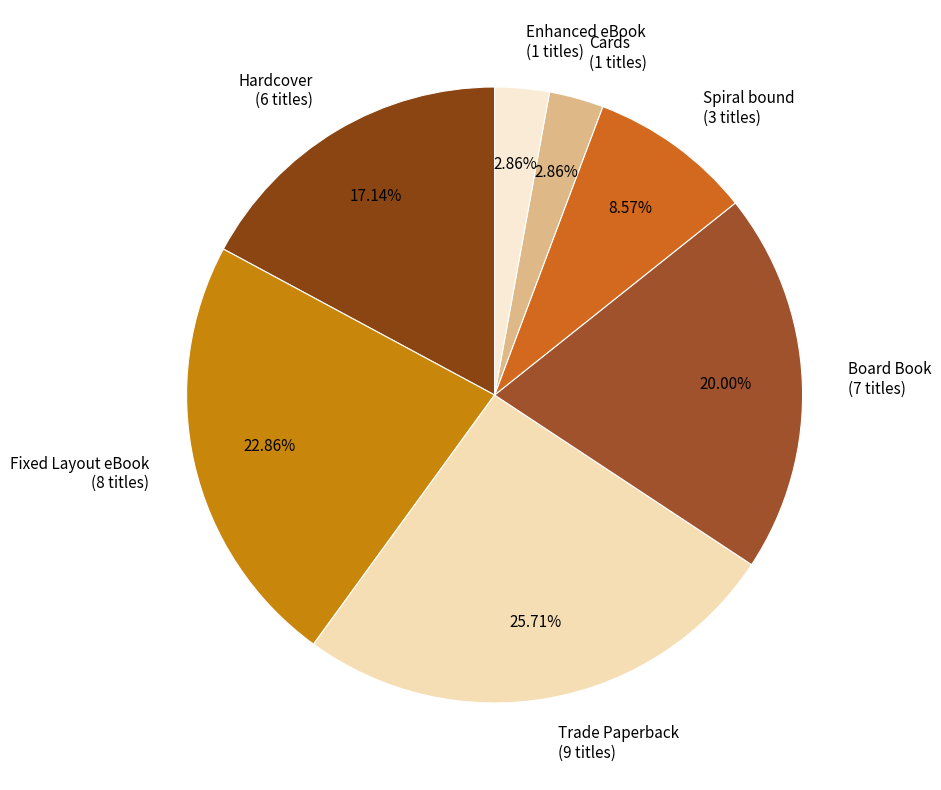

To the nearest percent, what percentage of the pie is Hardcover?

17%